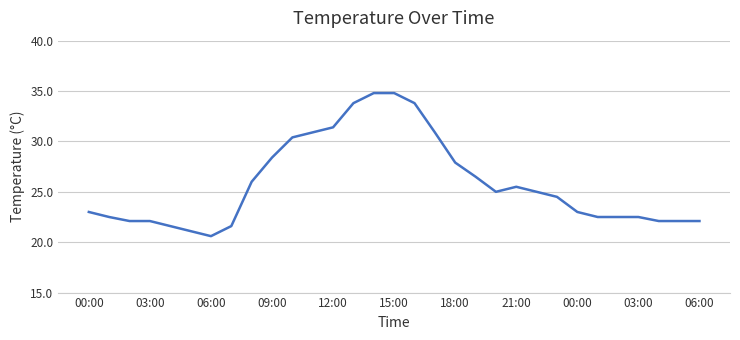

What is the greatest value displayed?

34.8